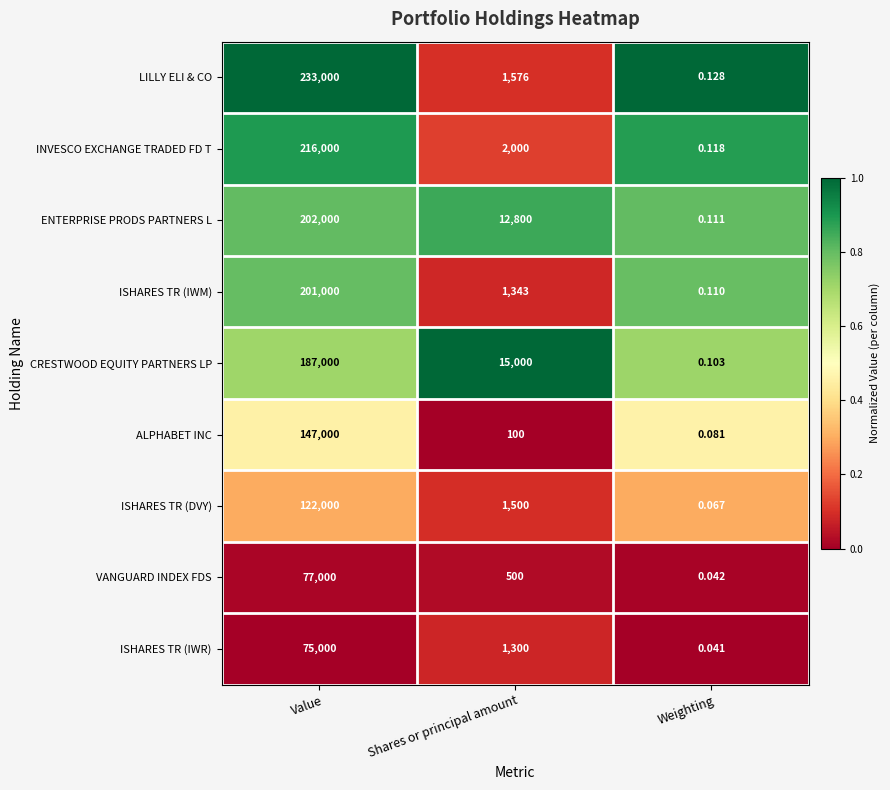

Between Shares or principal amount and Weighting, which series saw the biggest shift?

CRESTWOOD EQUITY PARTNERS LP